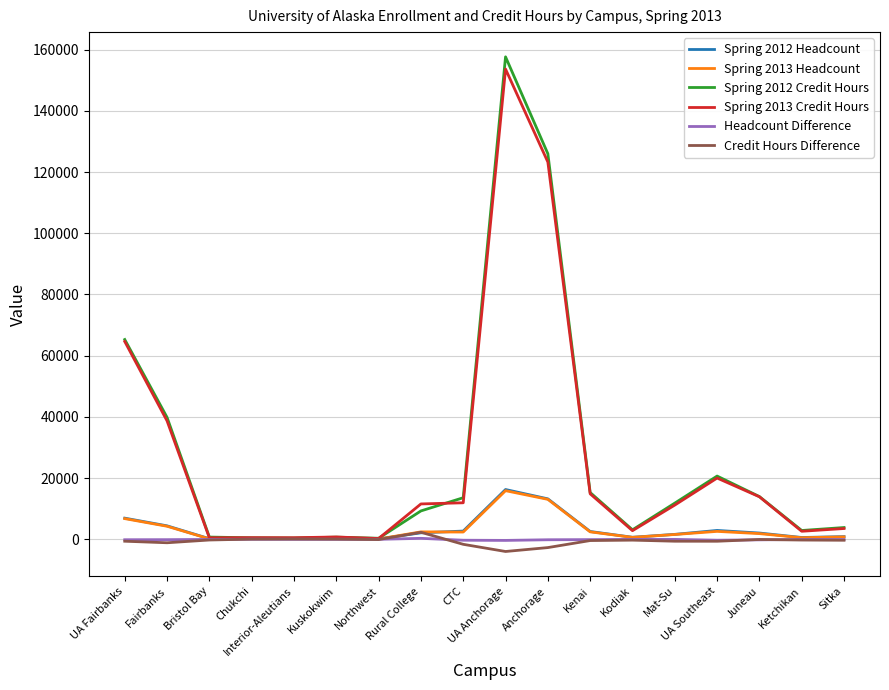

True or false: Credit Hours Difference has more than 1 points higher than both neighbors.

True